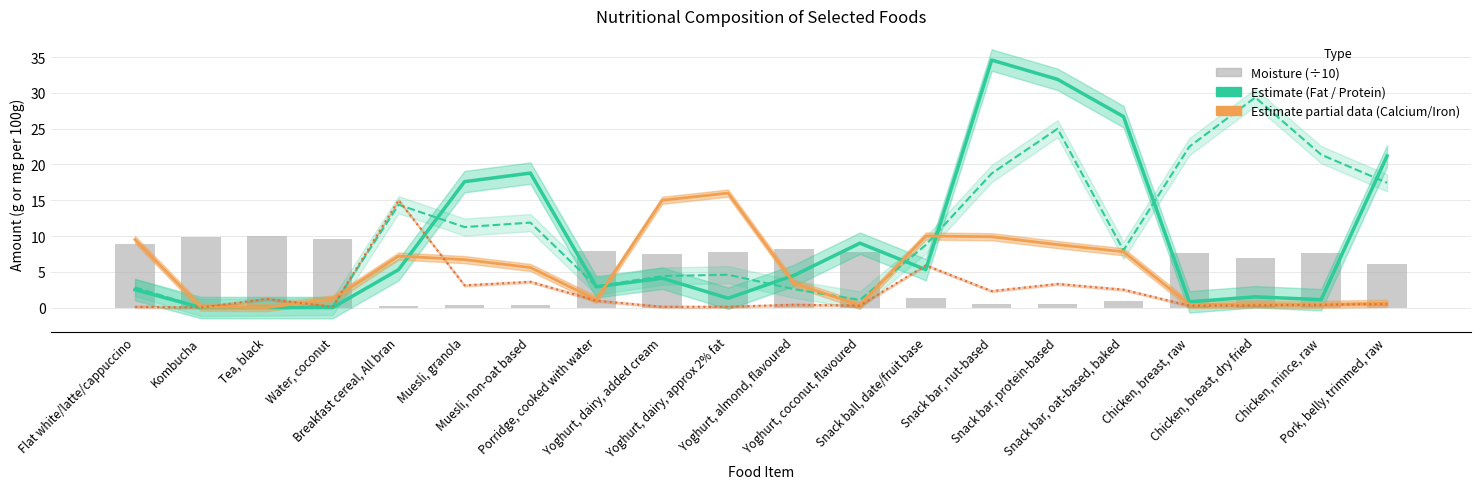

True or false: Protein (g/100g) has a value of 11.2 at Muesli, granola.

True